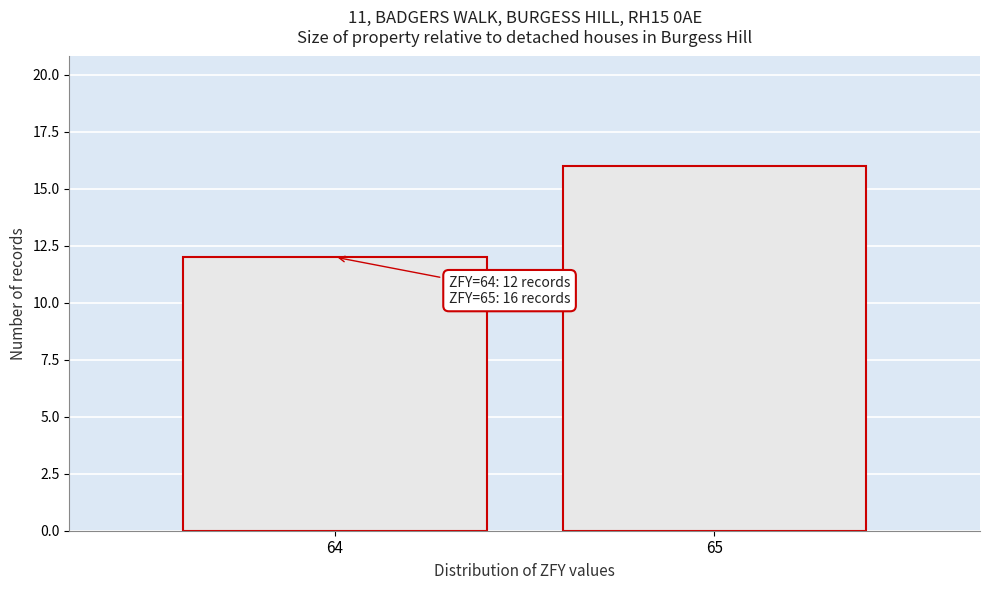

Reading left to right, what are all the values shown in this chart?

12	16